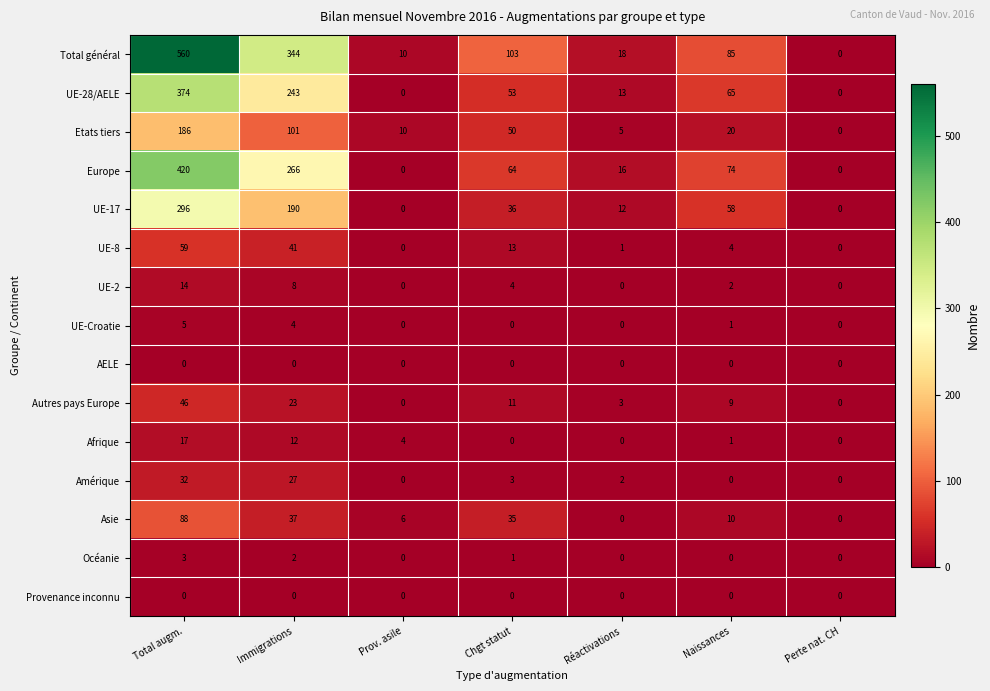

What is the sum of the Océanie values at Immigrations and Chgt statut?

3